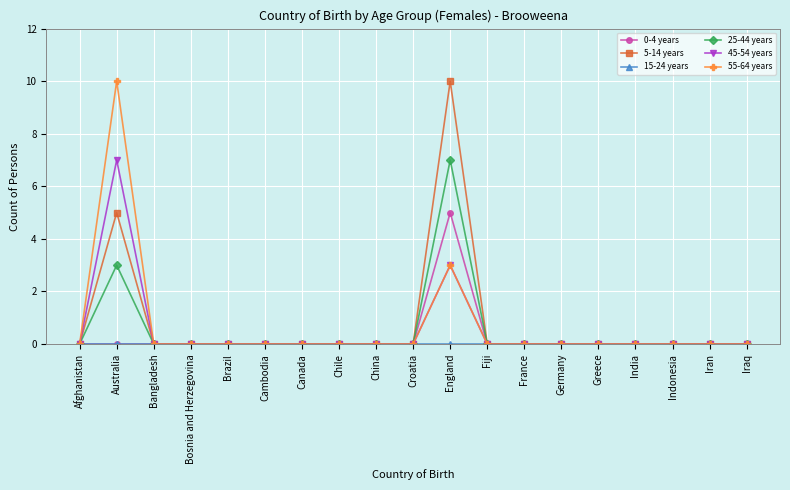

What position from the left is Canada?

7